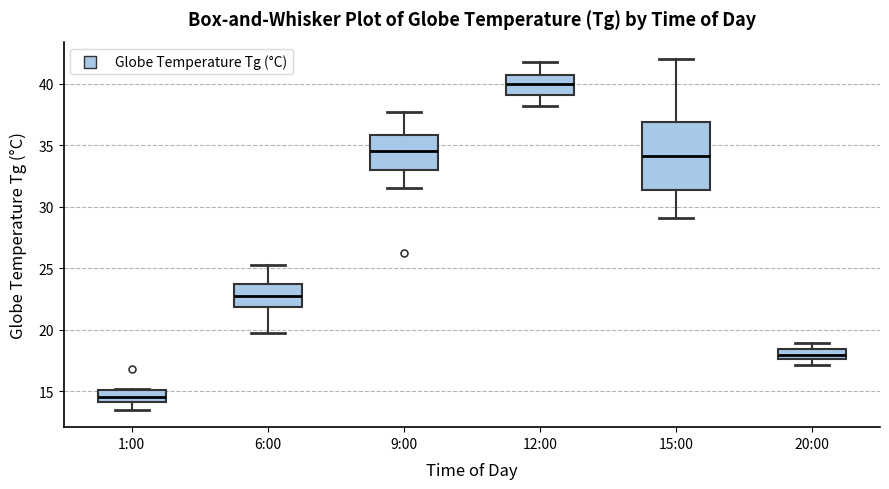

Reading left to right, transcribe this box plot: for each box, give where its median line is, the range the box spans, and where its two whiskers end, as read against the y-axis. The values are not printed on the chart, so give them approximately, as read against the axis.

1:00: median 14.5, box 14.0 to 15.0, whiskers 13.5 to 15.0
6:00: median 22.5, box 22.0 to 23.5, whiskers 19.5 to 25.5
9:00: median 34.5, box 33.0 to 36.0, whiskers 31.5 to 37.5
12:00: median 40.0, box 39.0 to 40.5, whiskers 38.0 to 42.0
15:00: median 34.0, box 31.5 to 37.0, whiskers 29.0 to 42.0
20:00: median 18.0, box 17.5 to 18.5, whiskers 17.0 to 19.0